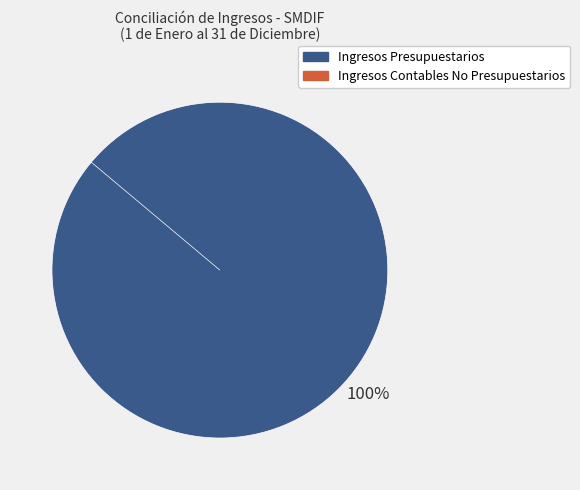

Combined, what portion of the pie is Ingresos Presupuestarios and Ingresos Contables No Presupuestarios?

100.0%